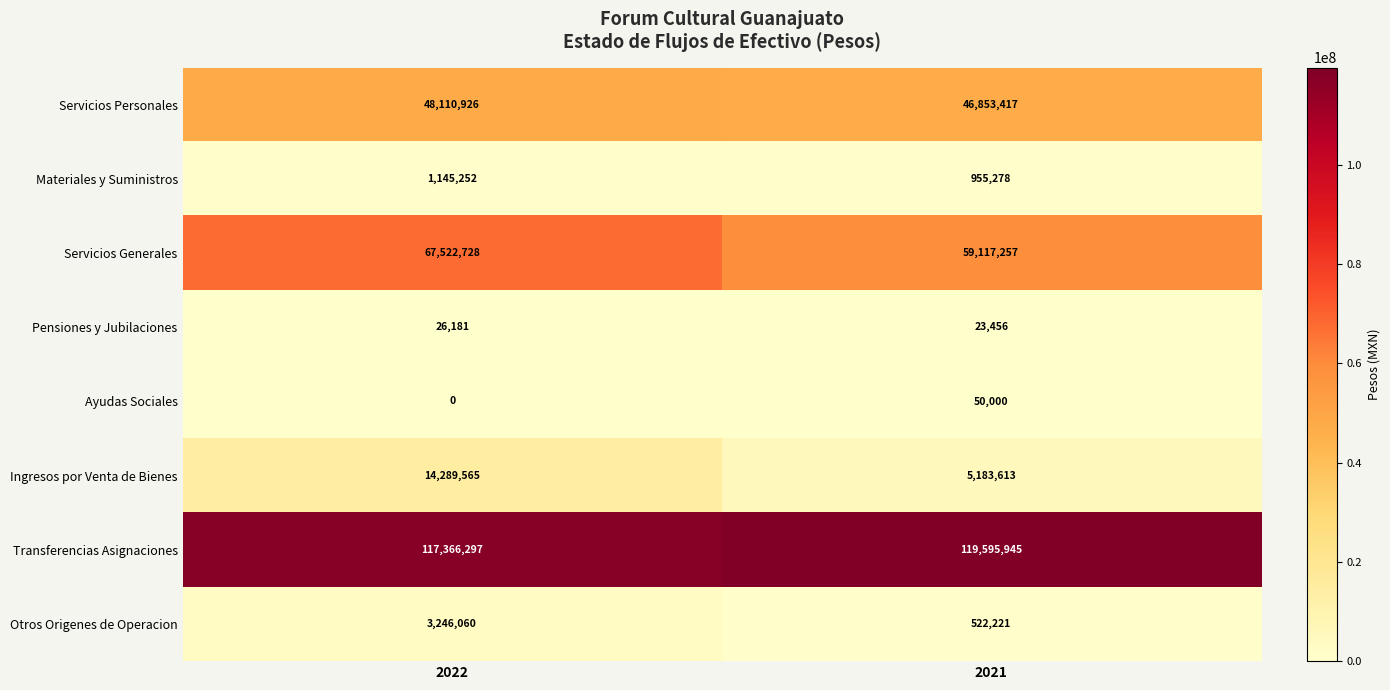

Rank the series at 2021 from lowest to highest value.

Pensiones y Jubilaciones, Ayudas Sociales, Otros Origenes de Operacion, Materiales y Suministros, Ingresos por Venta de Bienes, Servicios Personales, Servicios Generales, Transferencias Asignaciones